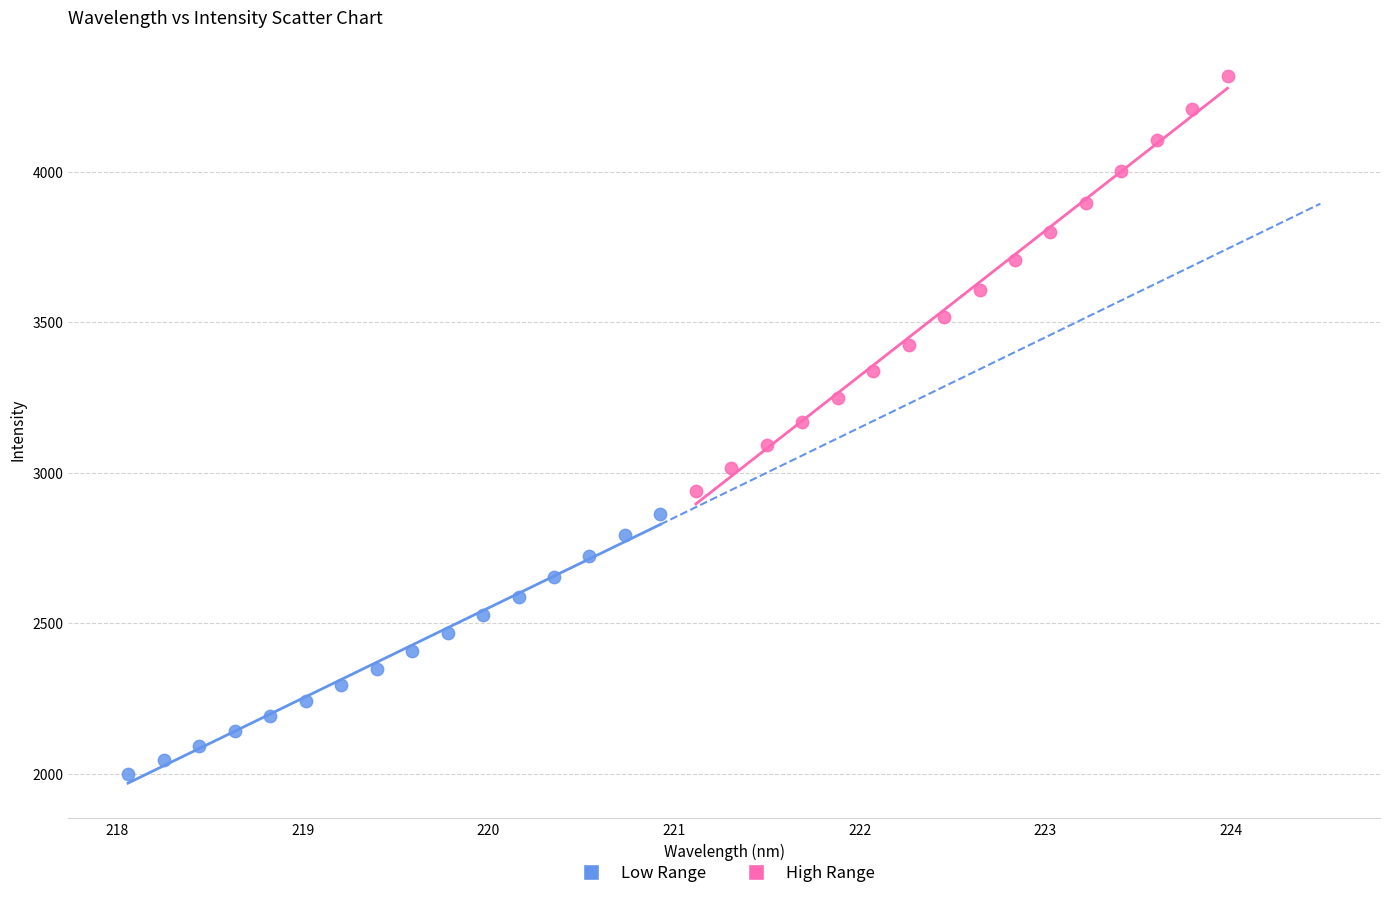

Which series contains the lowest Y value?

Low Range